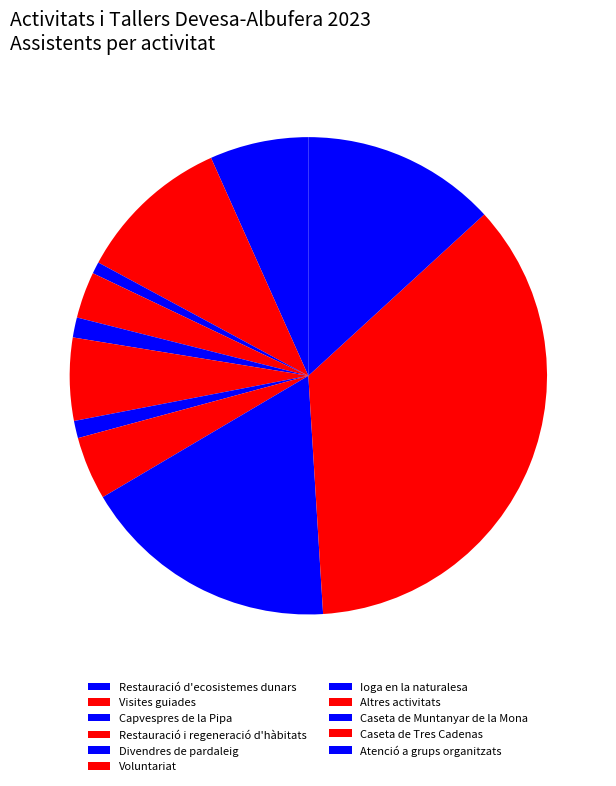

The Ioga en la naturalesa slice represents 1% of the pie. True or false?

True